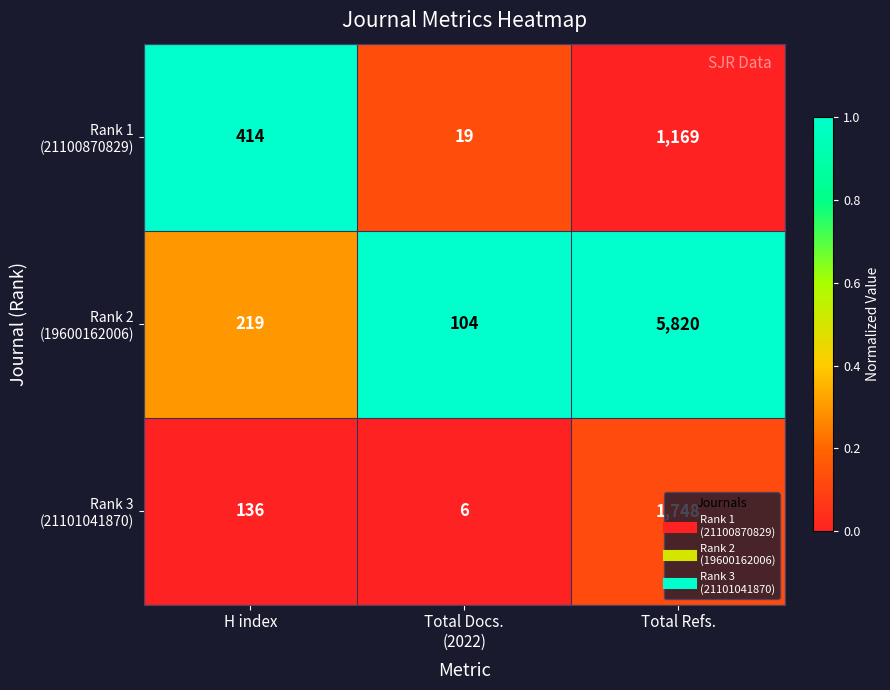

Which label corresponds to the largest value in the chart?

Total Refs.